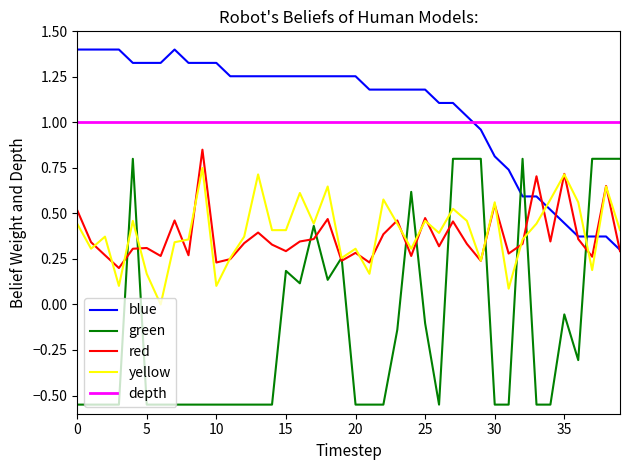

What is the greatest value displayed?

1.4